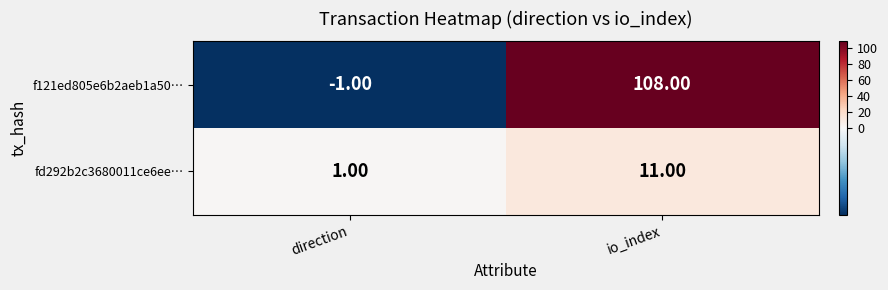

What is the spread (max minus min) of values at io_index?

97